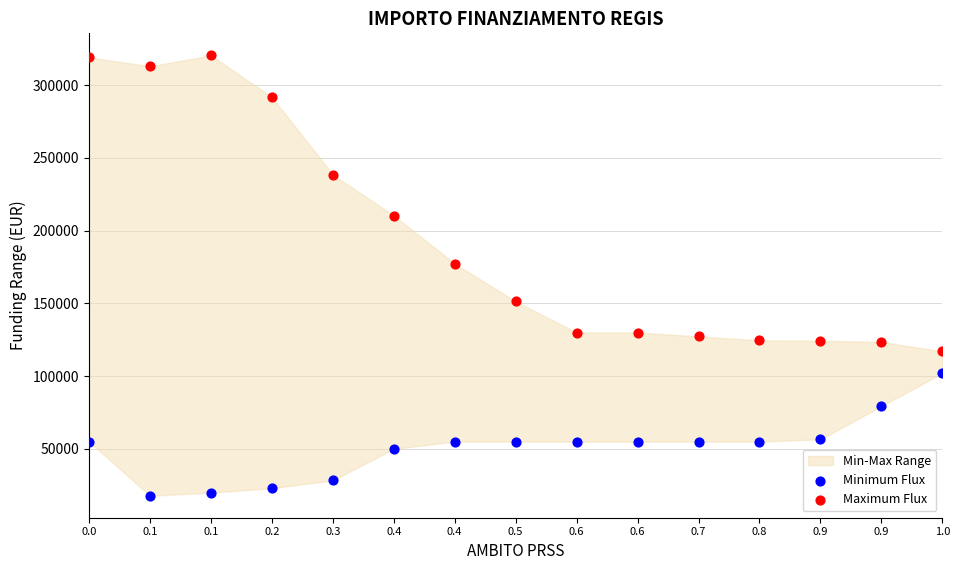

Which series contains the lowest Y value?

Minimum Flux